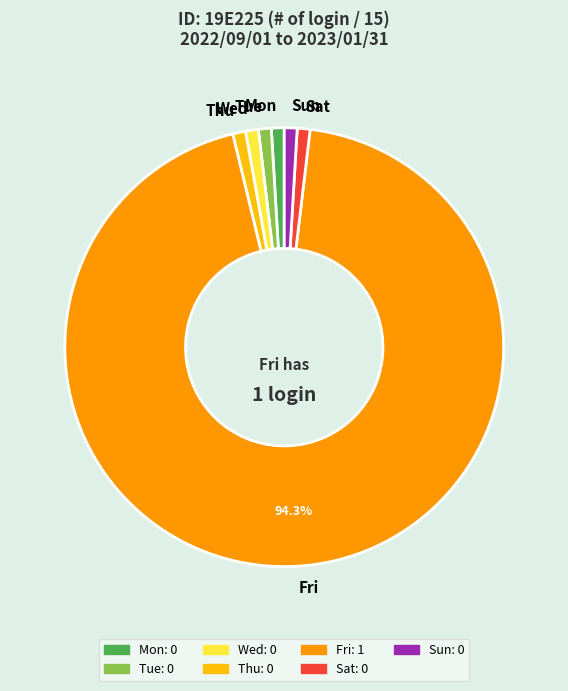

Does any single category account for the majority?

Yes